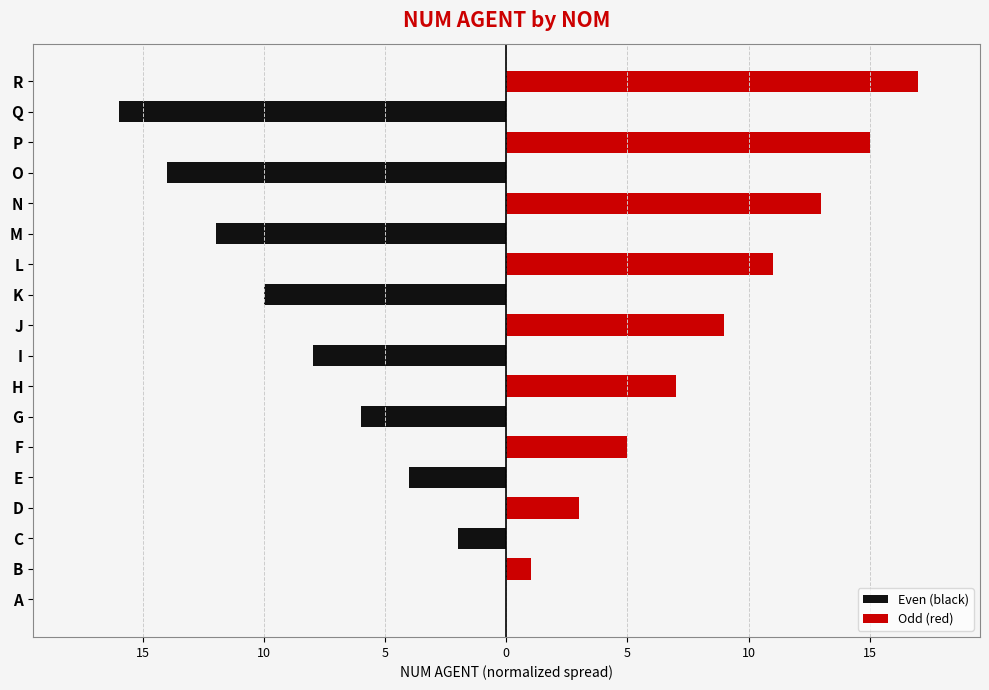

Is it true that Even (black) equals -23 at Q?

False